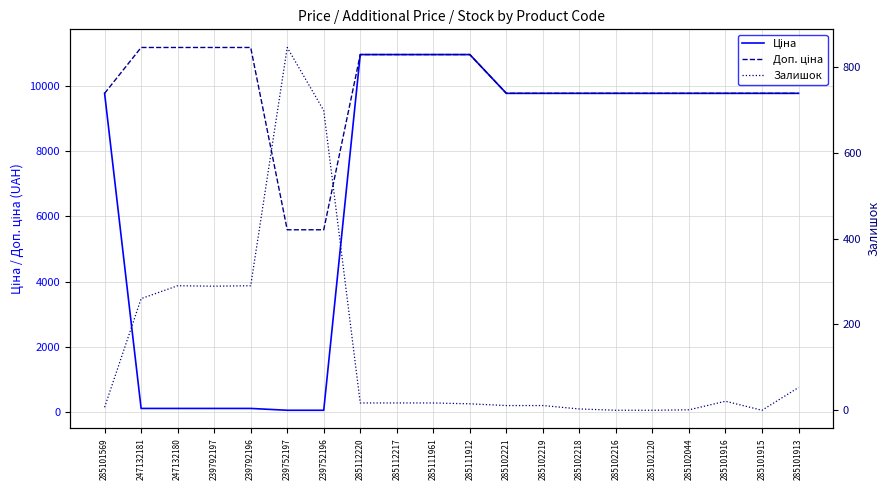

What is the average value of the Ціна series?

7108.6